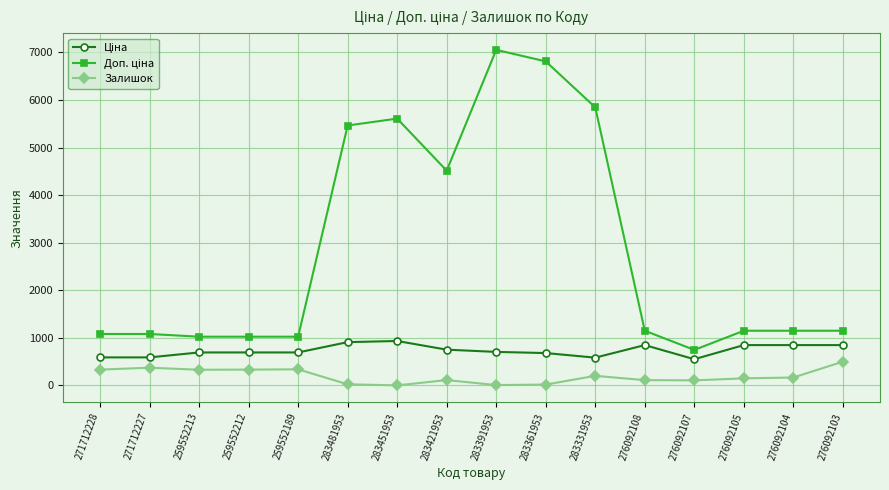

What is the spread (max minus min) of values at 283331953?

5641.9